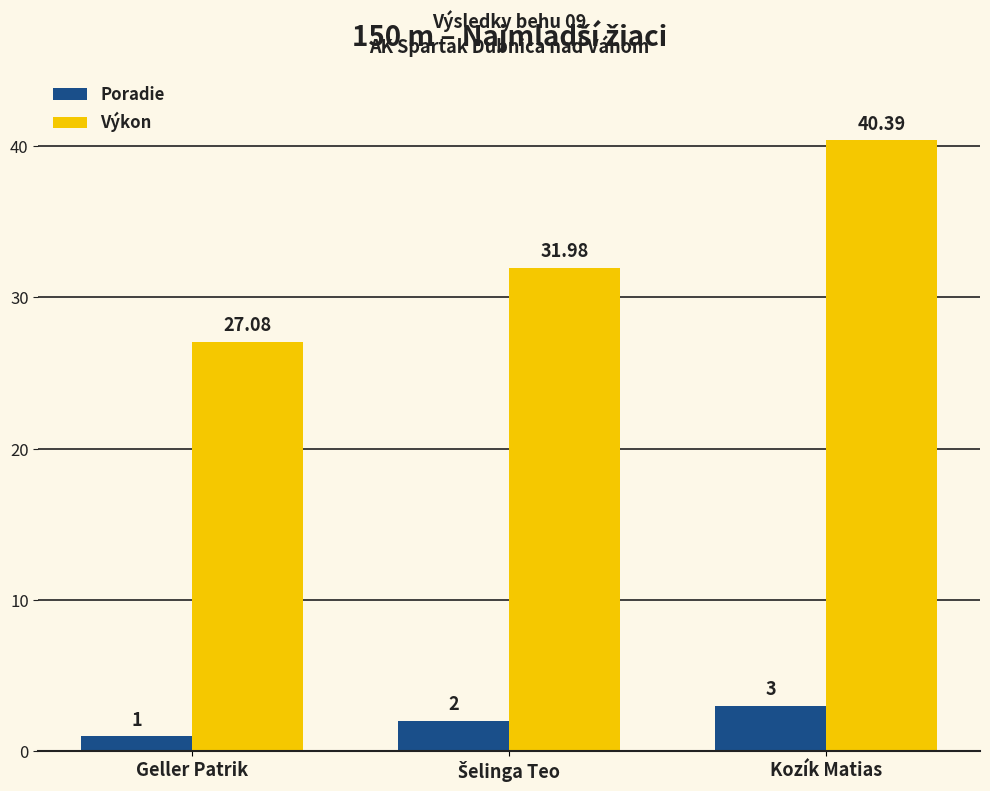

Which category has the lowest value across all series?

Geller Patrik